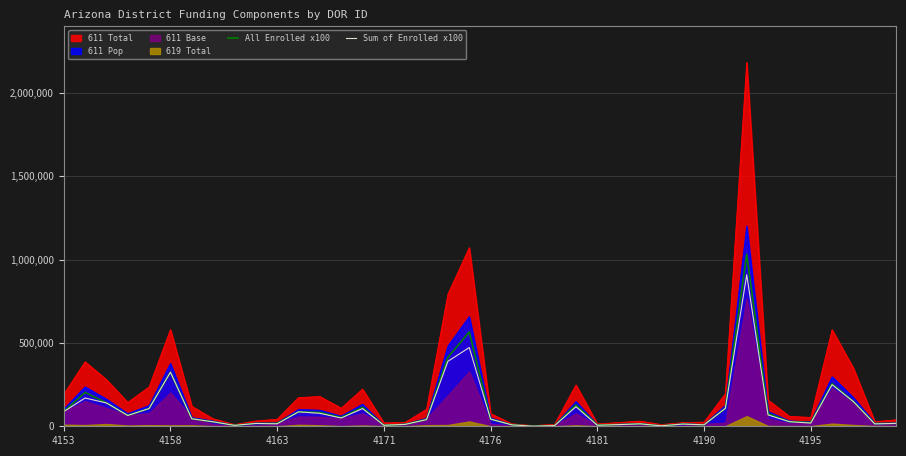

What is the maximum value for 611 Total?

2182785.2